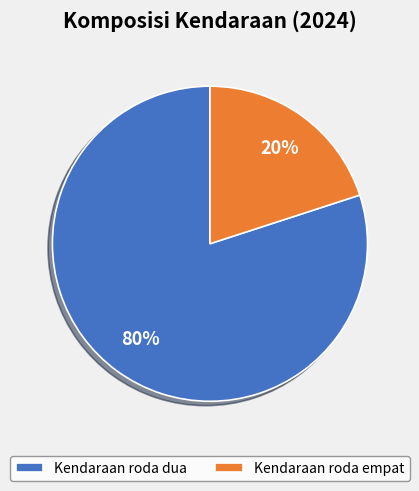

Between Kendaraan roda empat and Kendaraan roda dua, which is larger?

Kendaraan roda dua